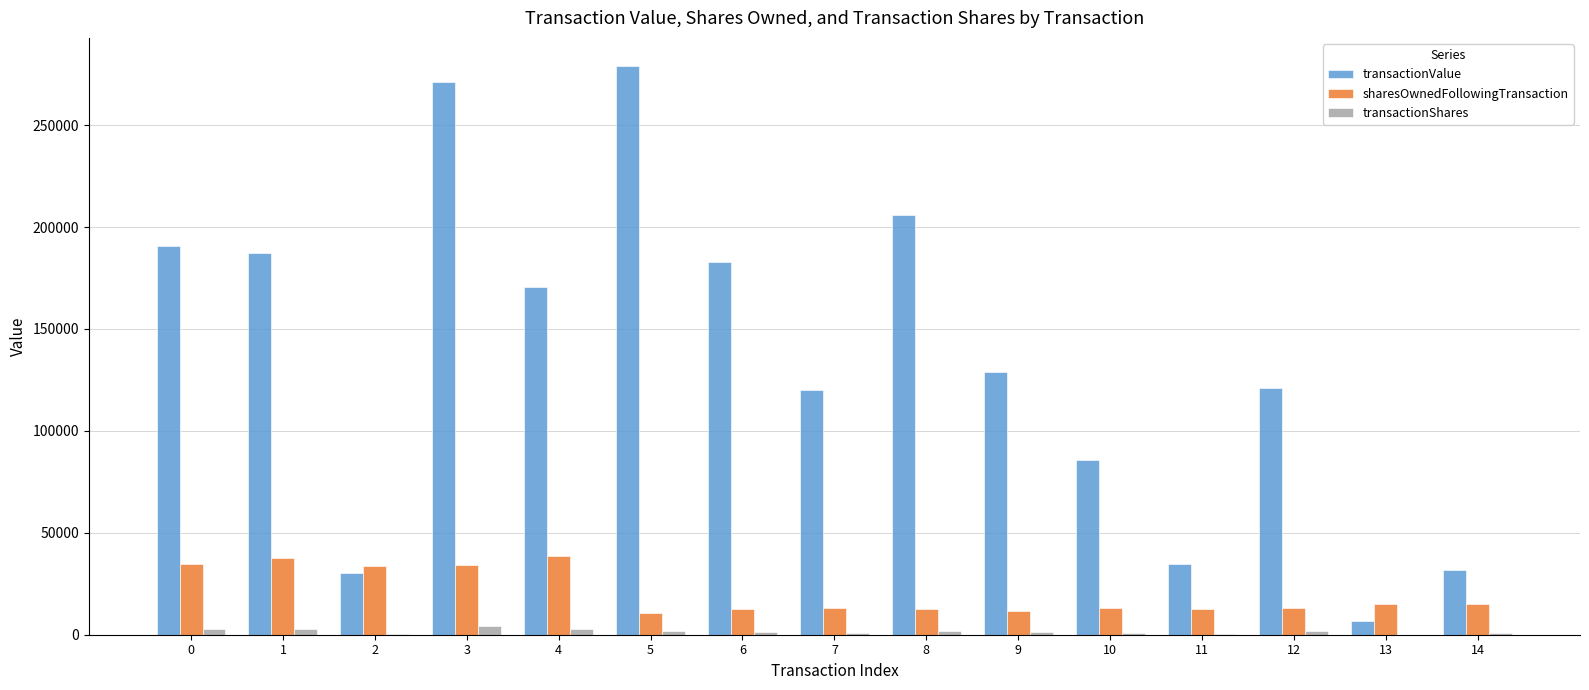

What is the sum of all sharesOwnedFollowingTransaction values?

307448